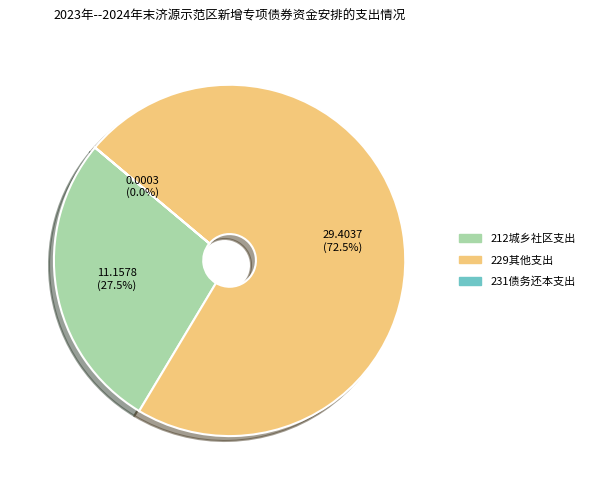

Approximately how many times larger is the value at 229其他支出 compared to 212城乡社区支出?

2.6